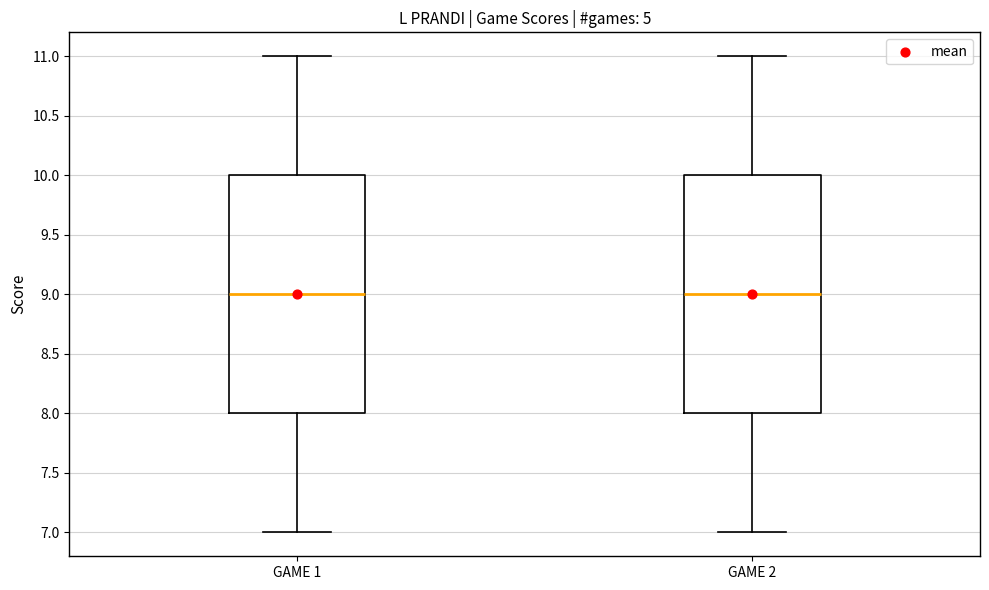

Where does the median line of the box for GAME 1 sit on the y-axis? The values are not printed on the chart, so give them approximately, as read against the axis.

9